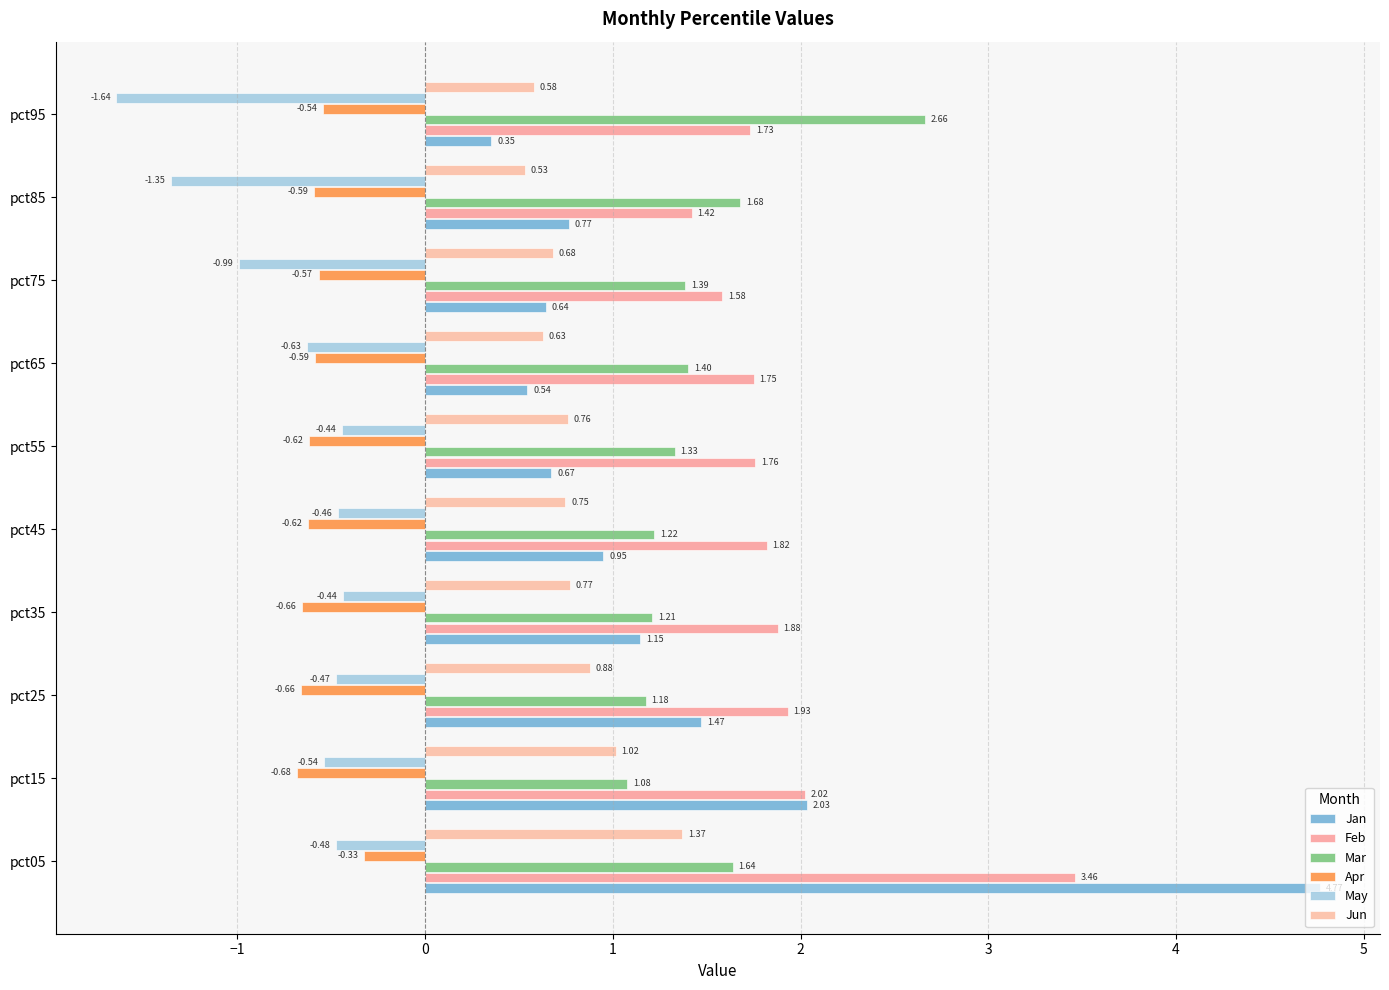

Which series has the largest total across all categories?

Feb